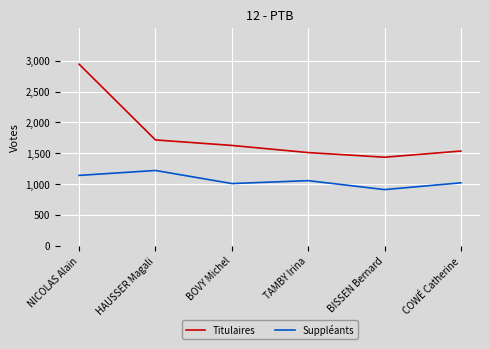

The Suppléants series shows 1141 at NICOLAS Alain. True or false?

True